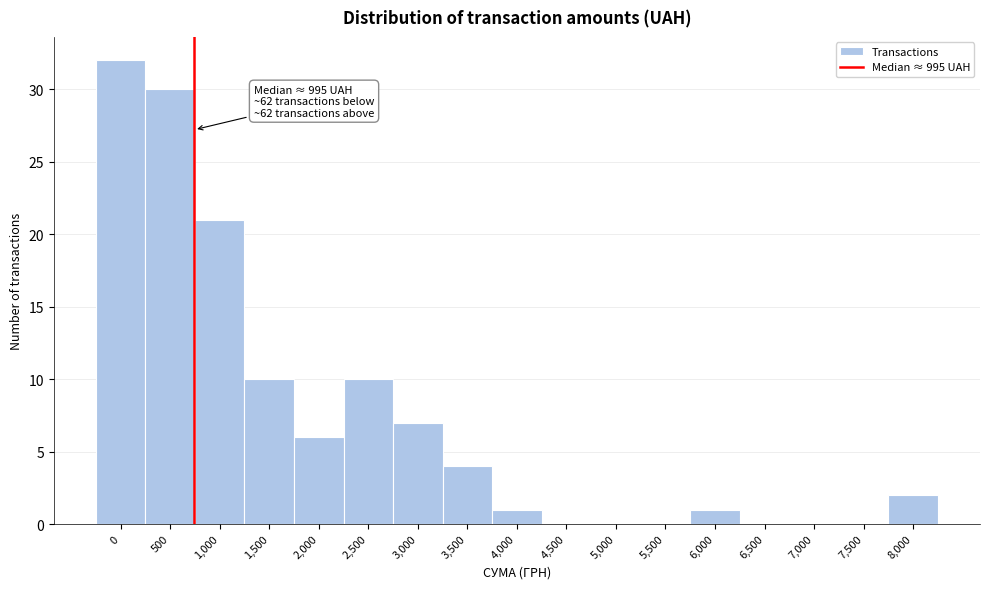

Reading left to right, what are all the values shown in this chart?

0=32	500=30	1,000=21	1,500=10	2,000=6	2,500=10	3,000=7	3,500=4	4,000=1	4,500=0	5,000=0	5,500=0	6,000=1	6,500=0	7,000=0	7,500=0	8,000=2